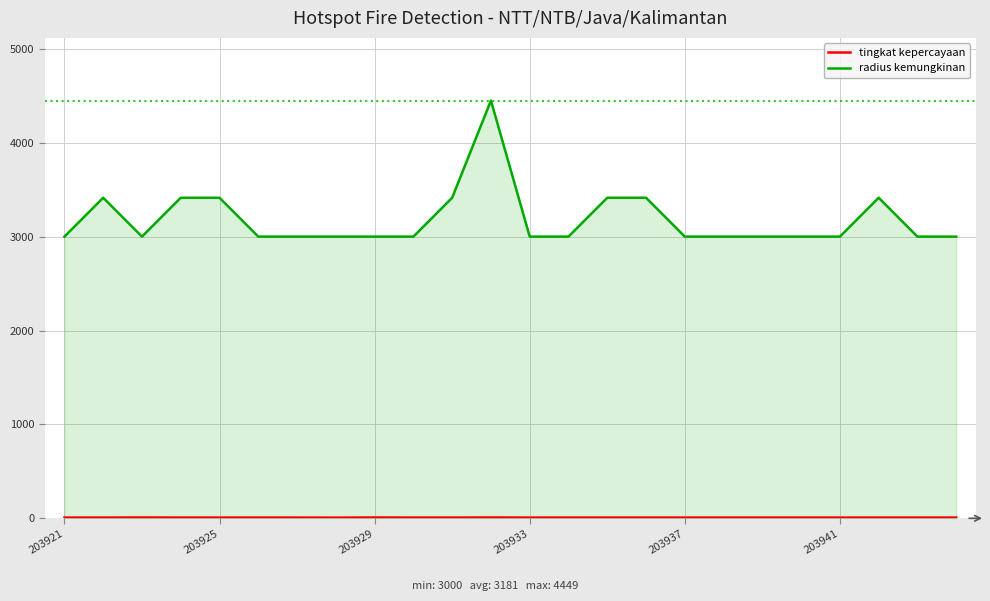

Which series has the largest total across all categories?

radius kemungkinan